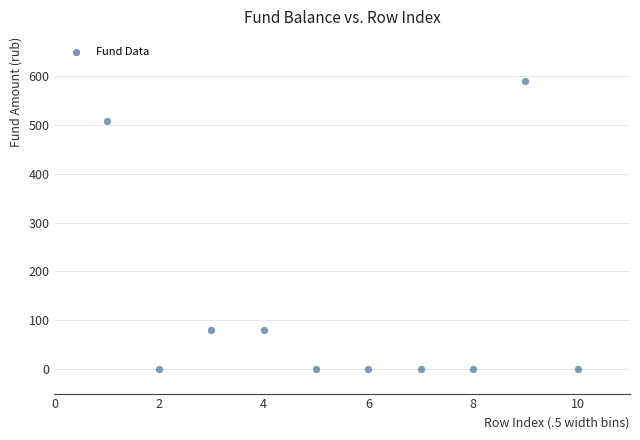

What is the range of X values (max minus min)?

9.0